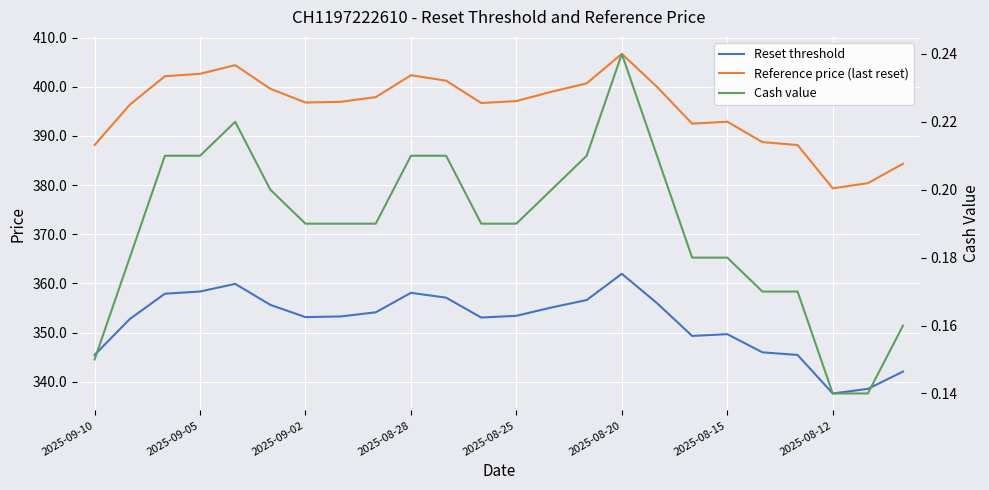

Reading left to right, extract all data points from this chart.

Reset threshold: 345.5	352.8	357.9	358.4	359.9	355.6	353.2	353.3	354.1	358.1	357.1	353.1	353.4	355.1	356.6	362.0	356.0	349.3	349.7	346.0	345.5	337.6	338.6	342.1
Reference price (last reset): 388.1	396.4	402.1	402.6	404.4	399.6	396.8	396.9	397.9	402.4	401.2	396.7	397.1	399.0	400.7	406.7	400.0	392.5	392.9	388.8	388.1	379.4	380.4	384.4
Cash value: 0.1	0.2	0.2	0.2	0.2	0.2	0.2	0.2	0.2	0.2	0.2	0.2	0.2	0.2	0.2	0.2	0.2	0.2	0.2	0.2	0.2	0.1	0.1	0.2